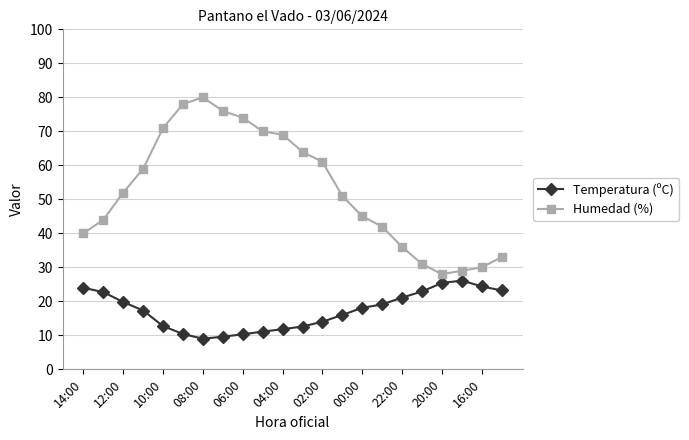

Which series has the widest spread of values?

Humedad (%)